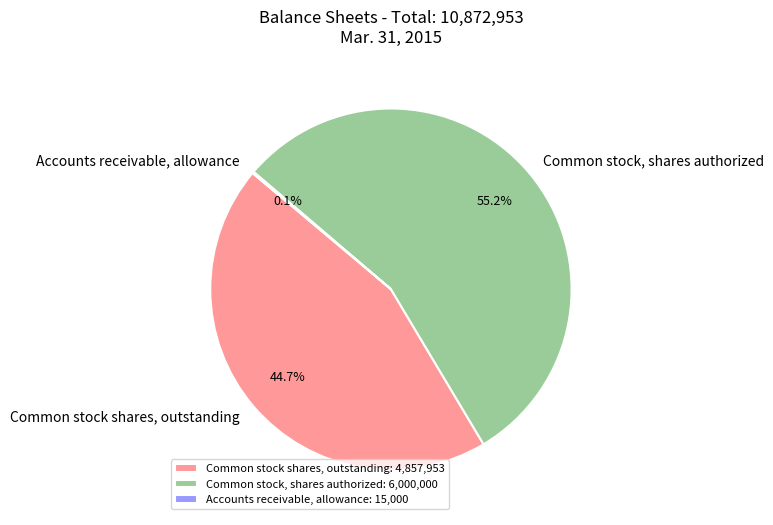

What percentage is NOT represented by Common stock shares, outstanding: 4,857,953?

55.3%